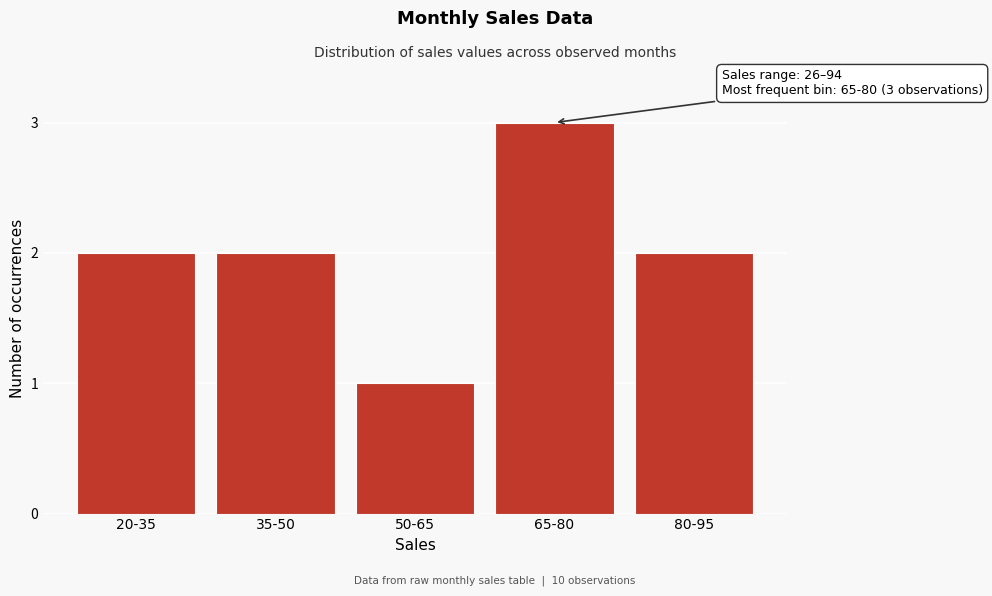

Reading right to left, what are all the values shown in this chart?

80-95=2	65-80=3	50-65=1	35-50=2	20-35=2